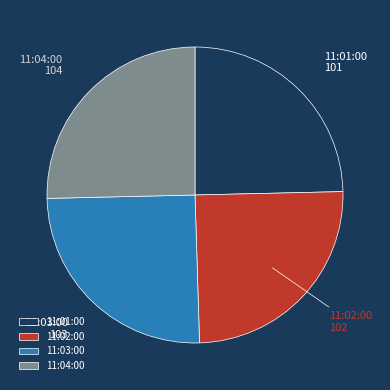

Which has a higher value, 11:01:00 or 11:04:00?

11:04:00